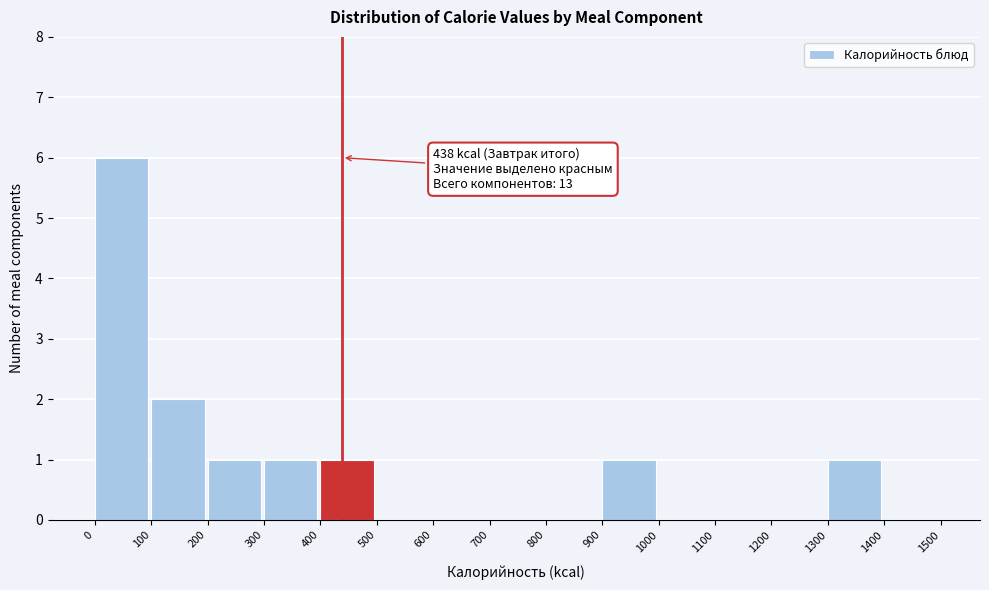

Which range on the x-axis has the tallest bar?

0 to 100